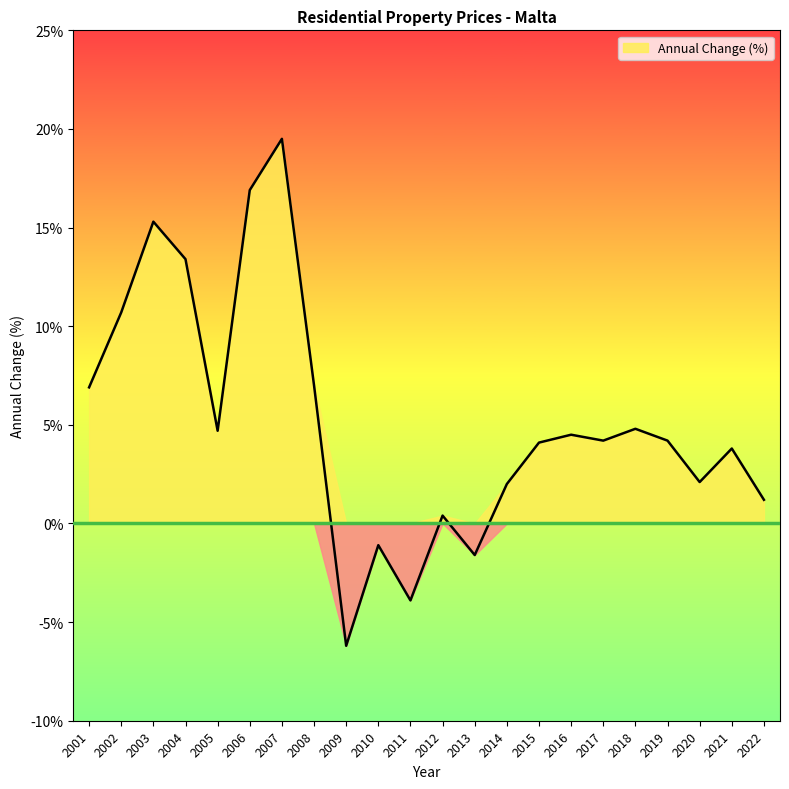

How many negative values are there?

4